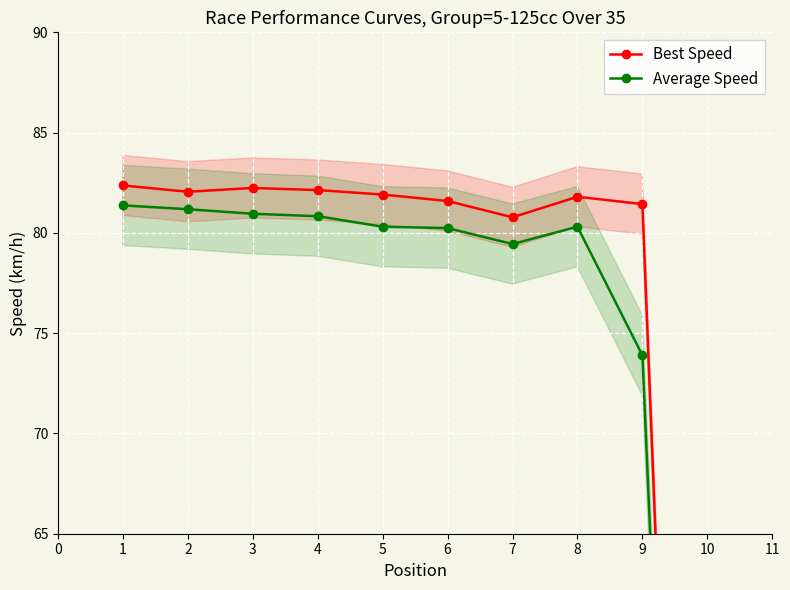

Rank the categories by Best Speed value from lowest to highest.

10, 7, 9, 6, 8, 5, 2, 4, 3, 1